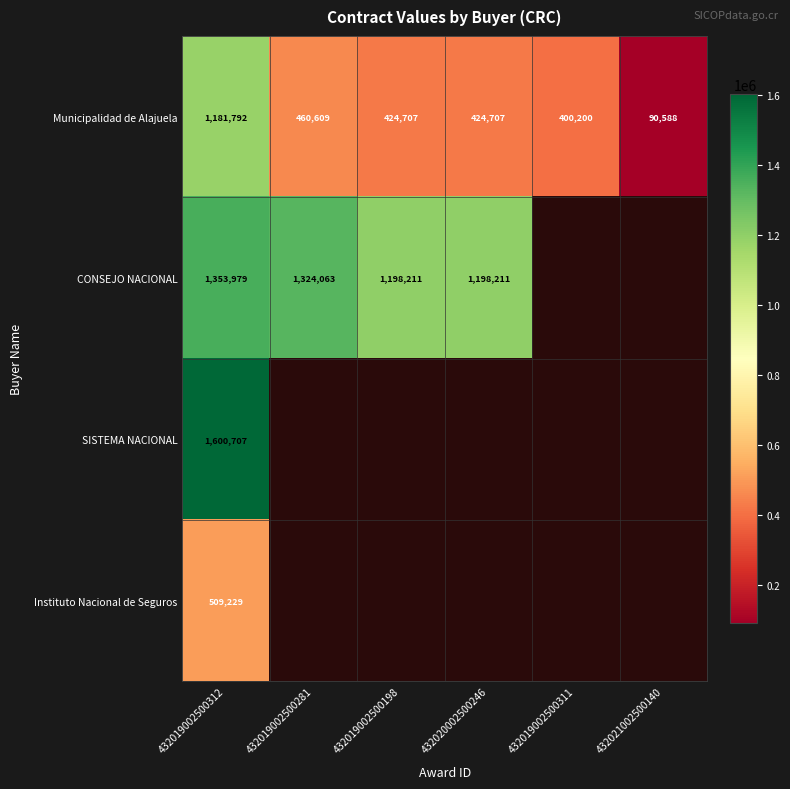

At which label does Municipalidad de Alajuela reach its peak?

432019002500312